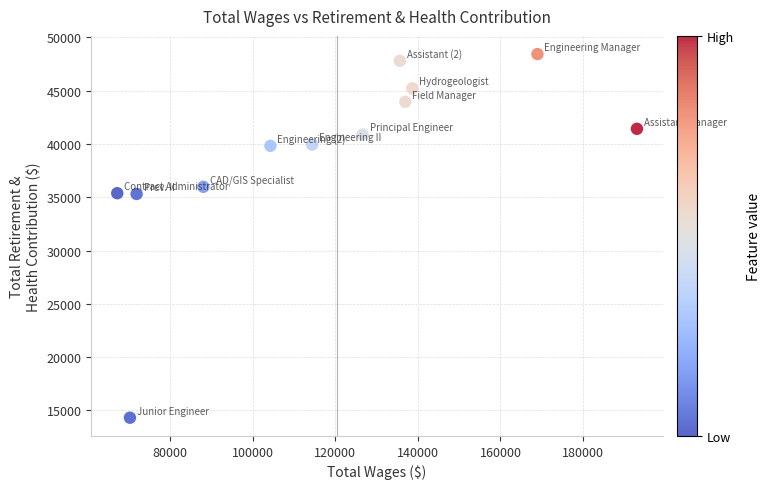

What is the range of Y values (max minus min)?

34121